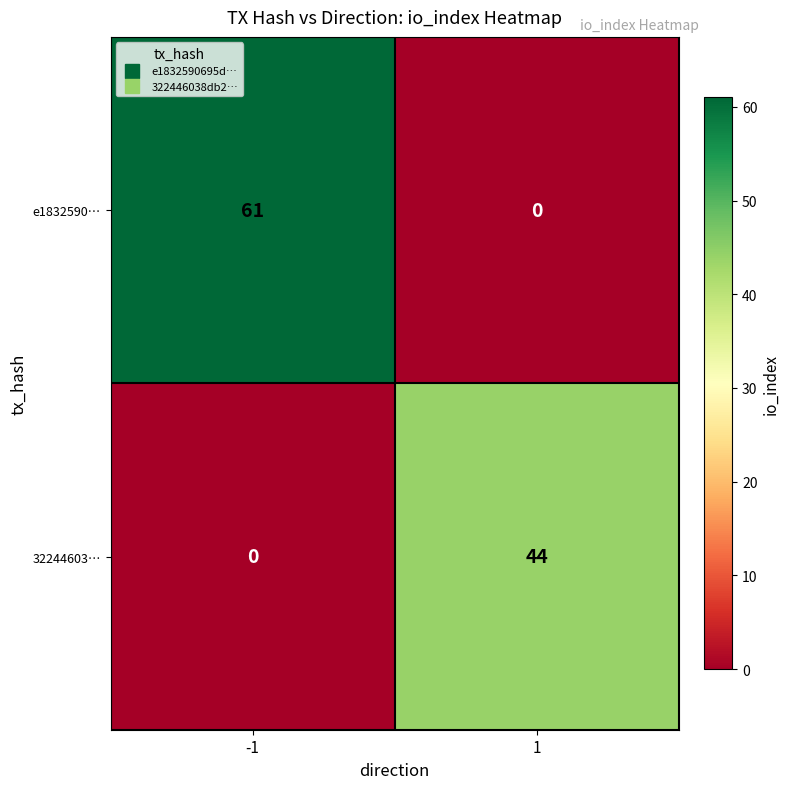

Rank the series by their maximum value, from highest to lowest.

e1832590…, 32244603…